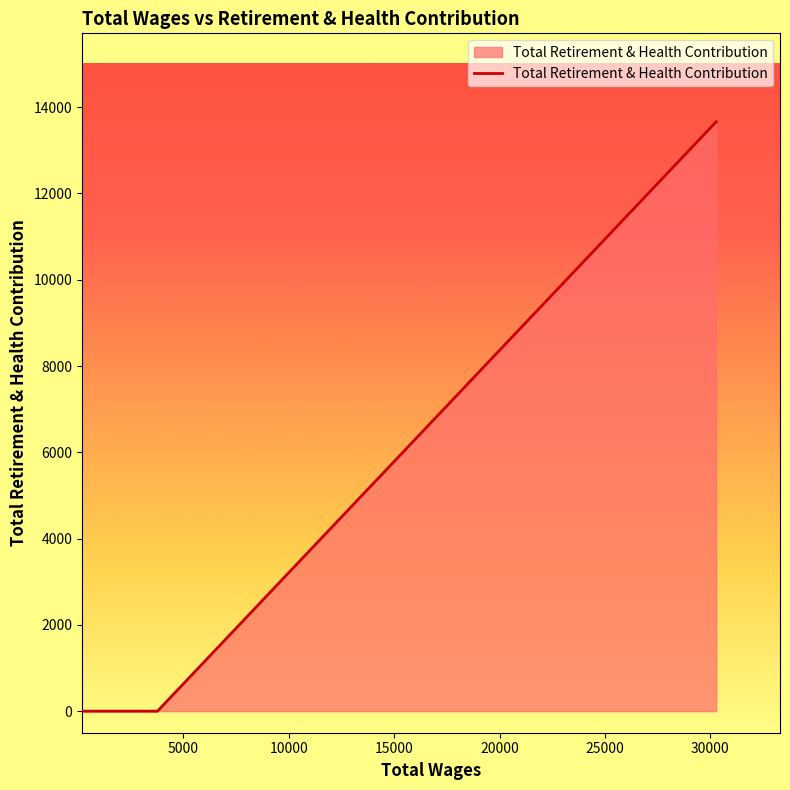

What is the greatest value displayed?

13662